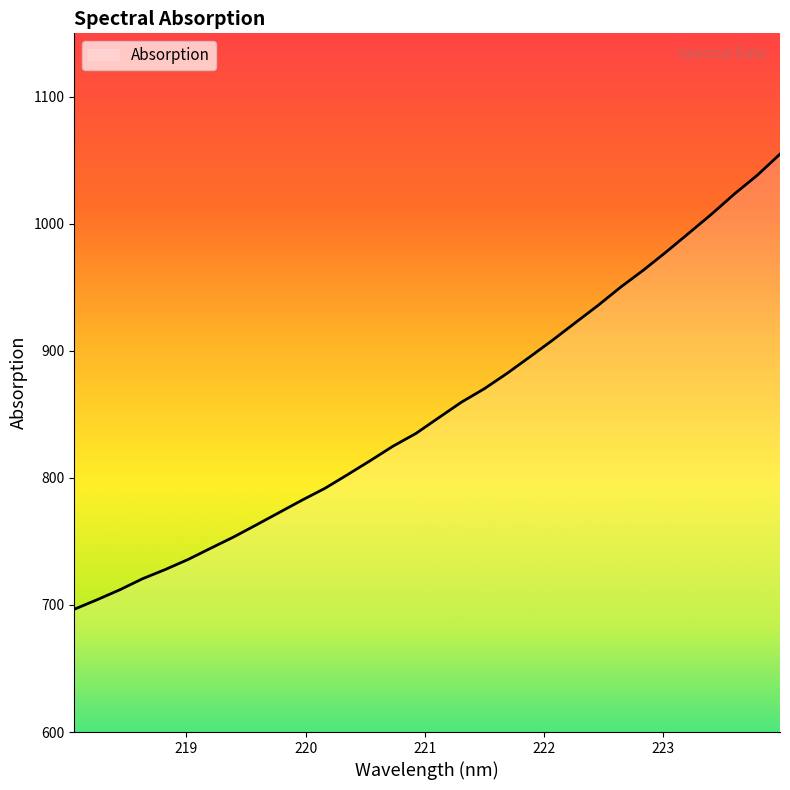

What is the smallest value displayed?

696.6